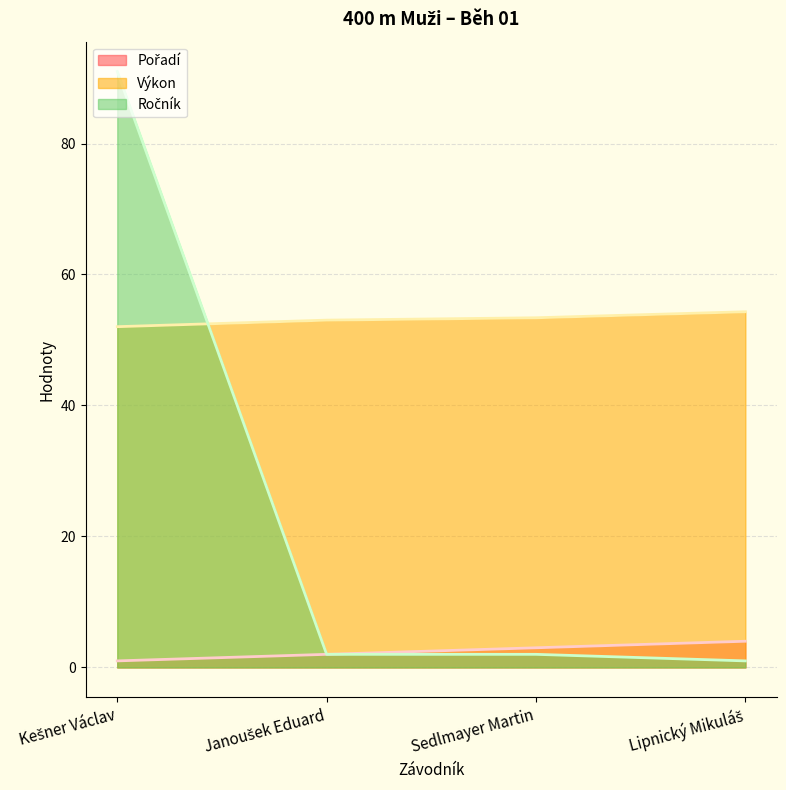

What is the lowest value of the Pořadí series?

1.0